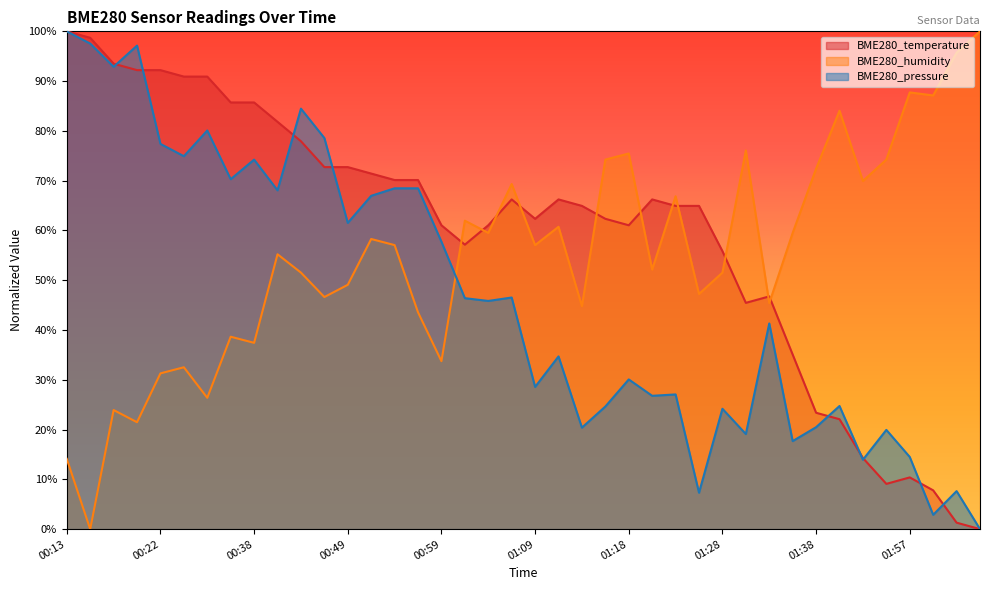

Does the chart display data point markers on the line(s)?

No